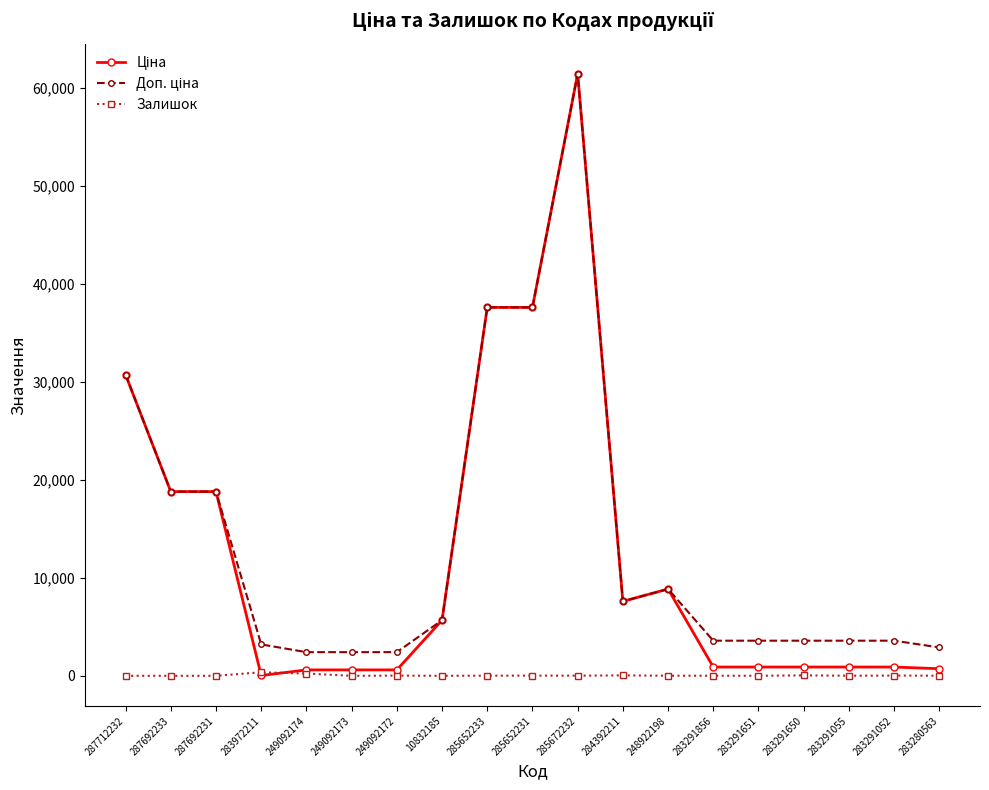

What is the difference between the Залишок values at 249092174 and 10832185?

231.0